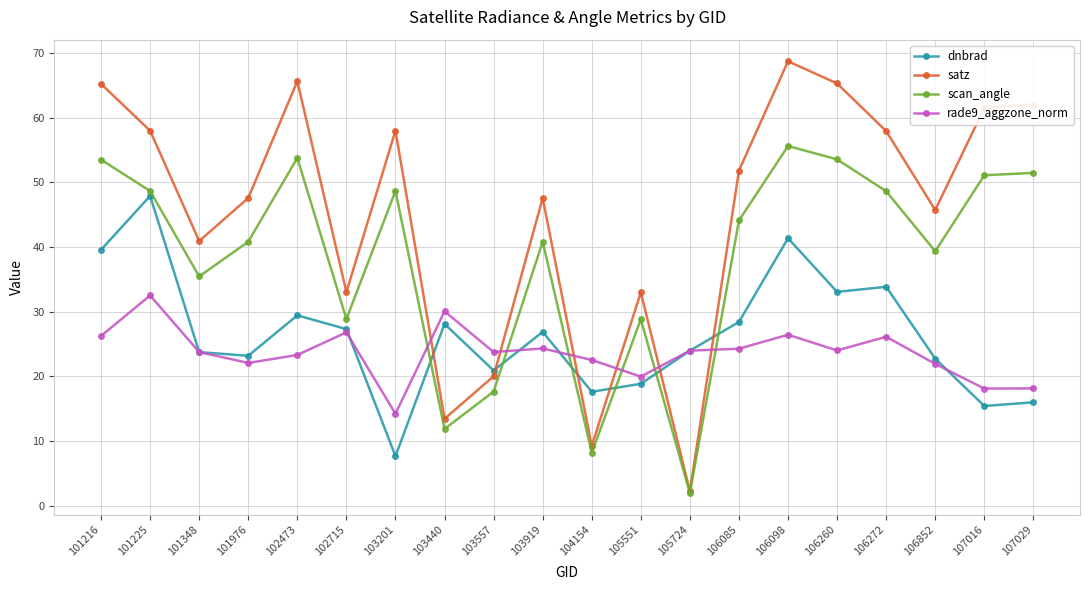

Where do scan_angle and dnbrad first cross each other?

103201 and 103440